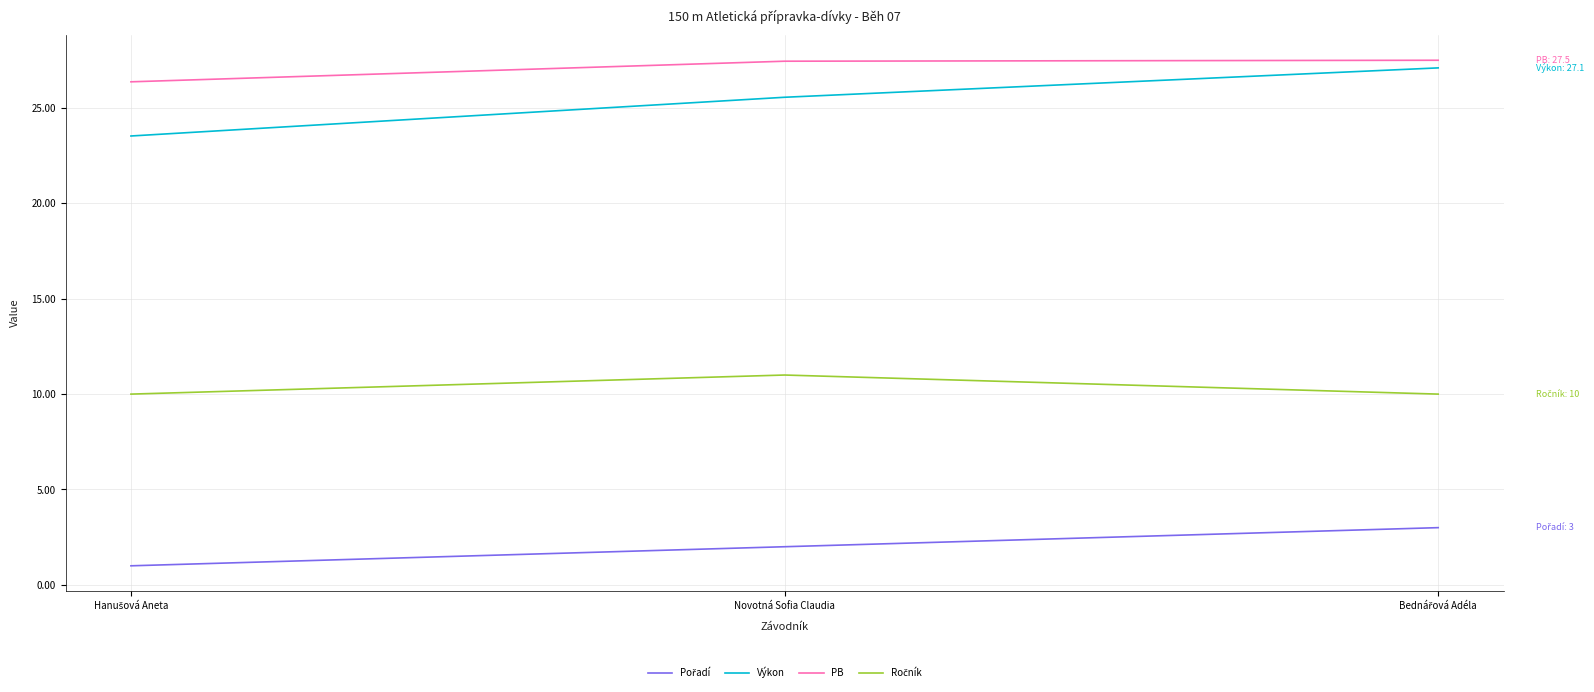

Which series has the widest spread of values?

Výkon